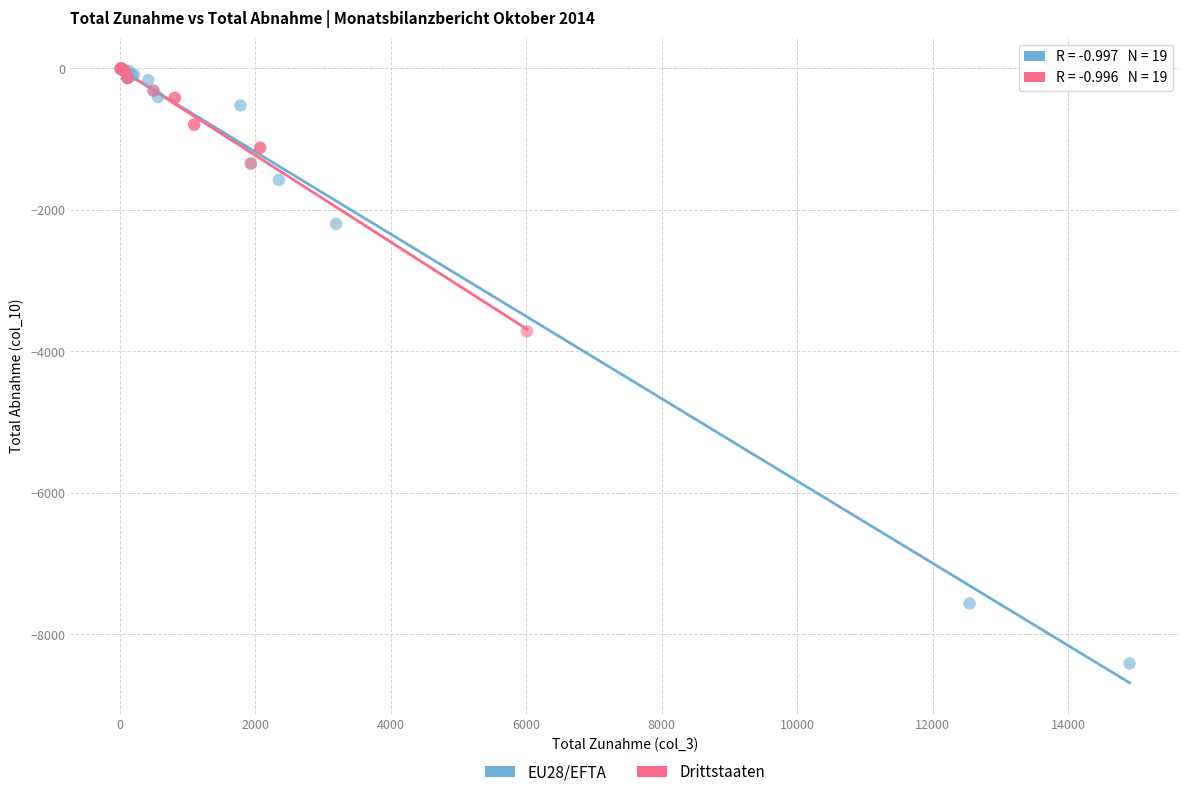

Which series has the widest spread of Y values?

EU28/EFTA